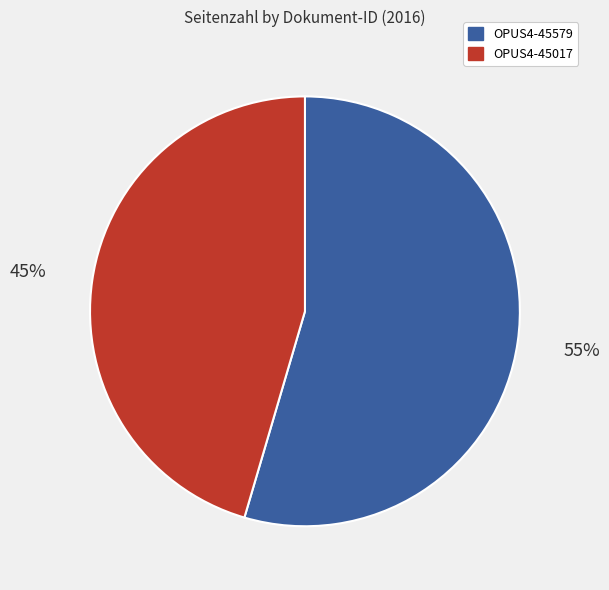

To the nearest percent, what is the average slice percentage?

50%